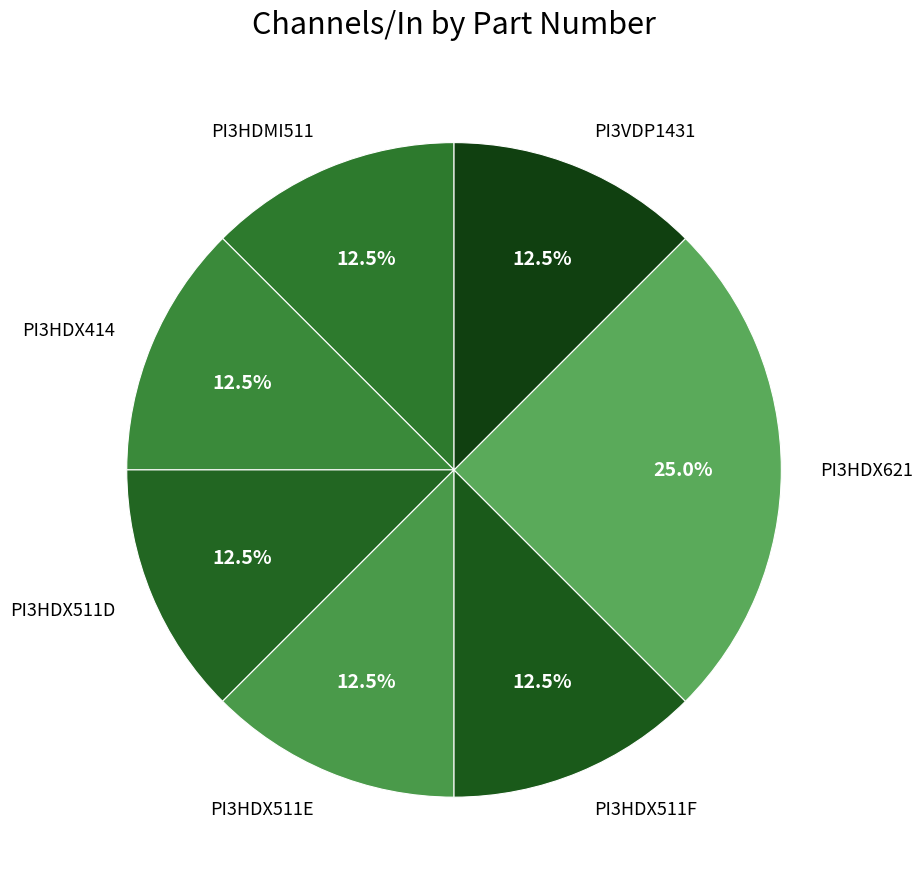

Count the number of slices in the pie.

7